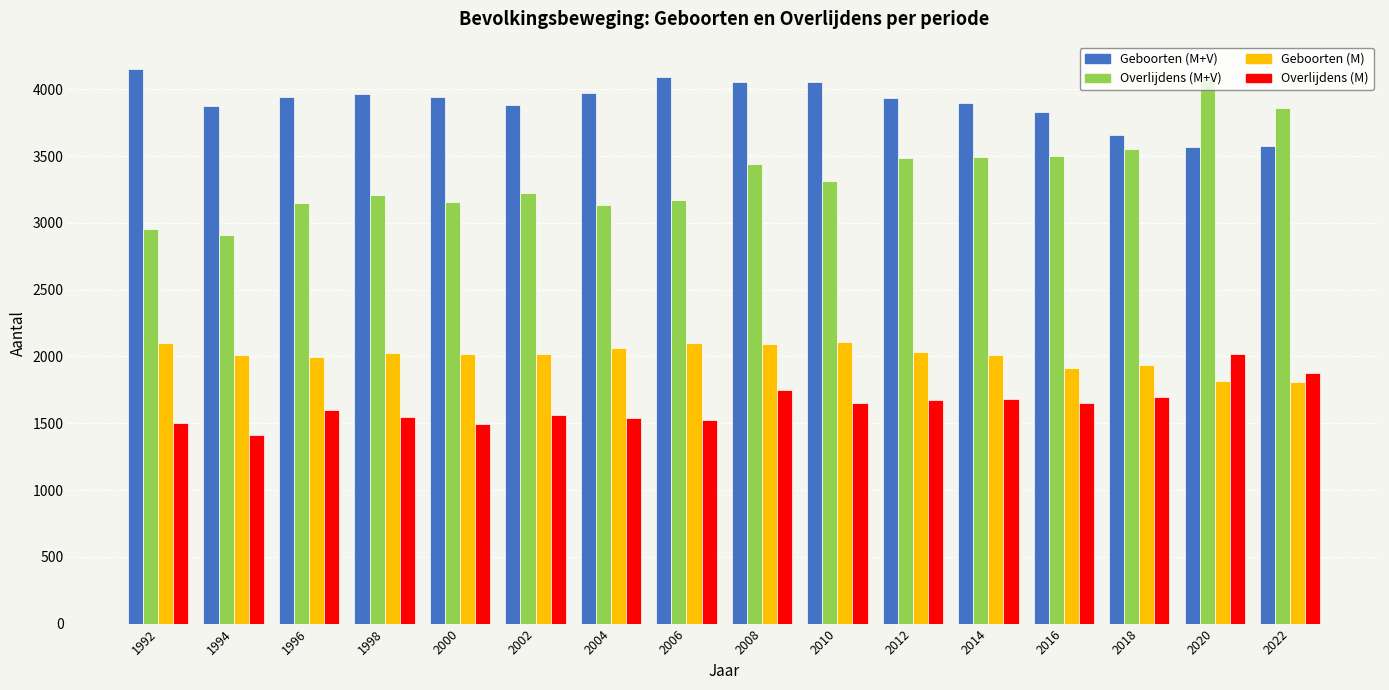

Rank the series at 2012 from highest to lowest value.

Geboorten (M+V), Overlijdens (M+V), Geboorten (M), Overlijdens (M)